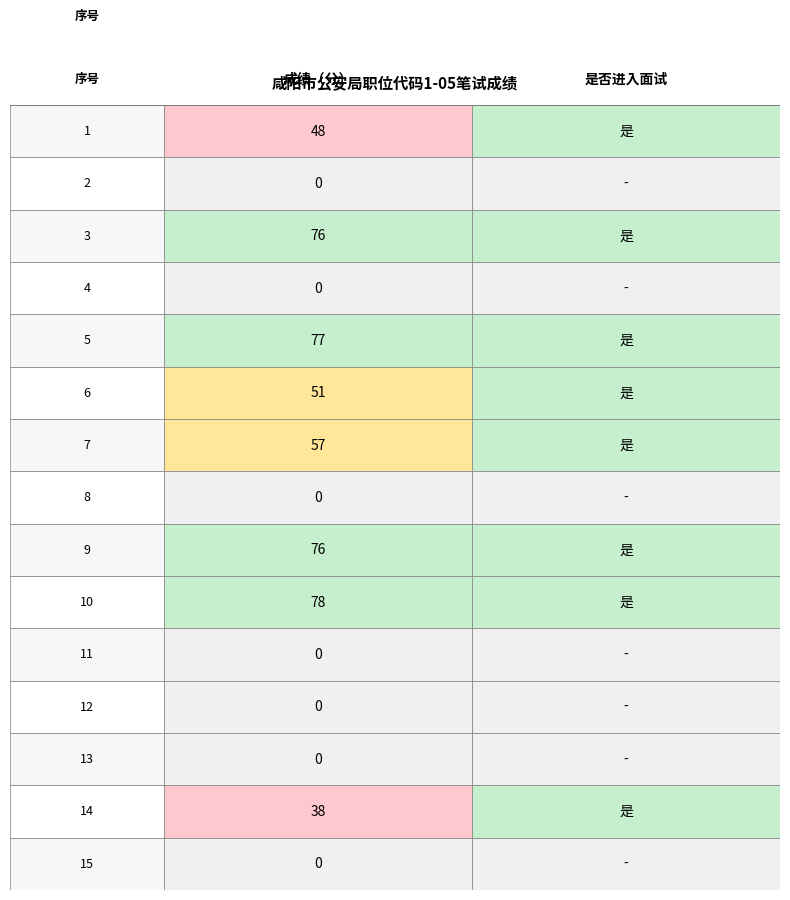

The value of 1 at 7 is 25. True or false?

False